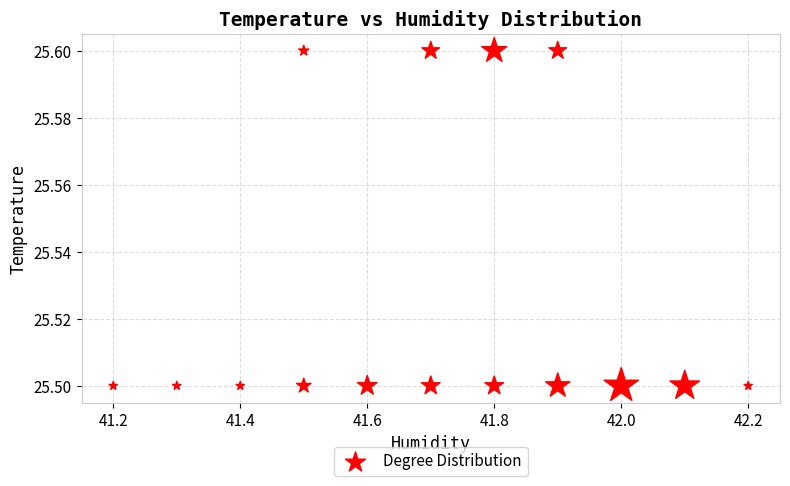

What is the range of X values (max minus min)?

1.0